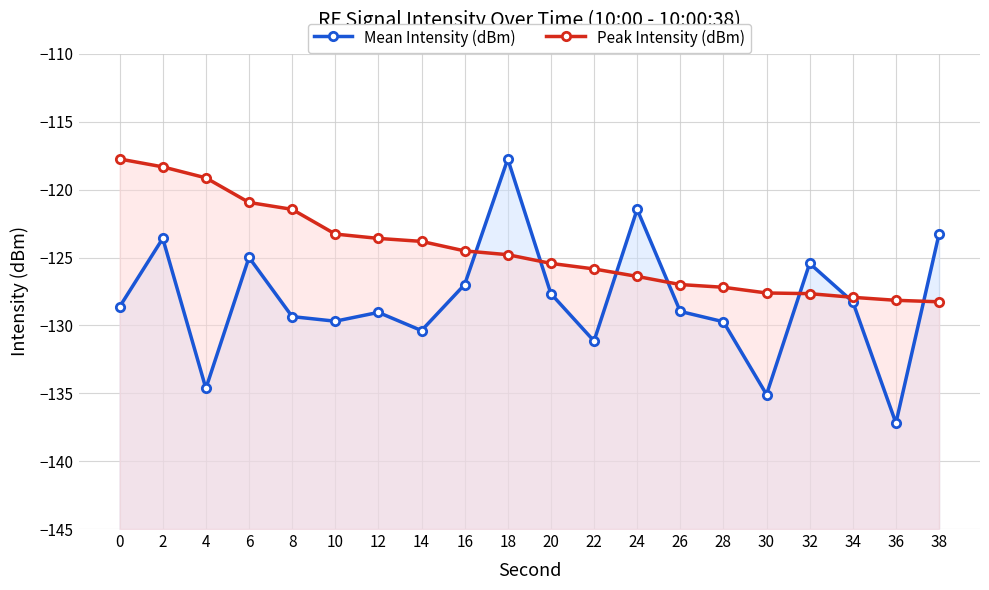

What is the total value across all series at 36?

-265.3